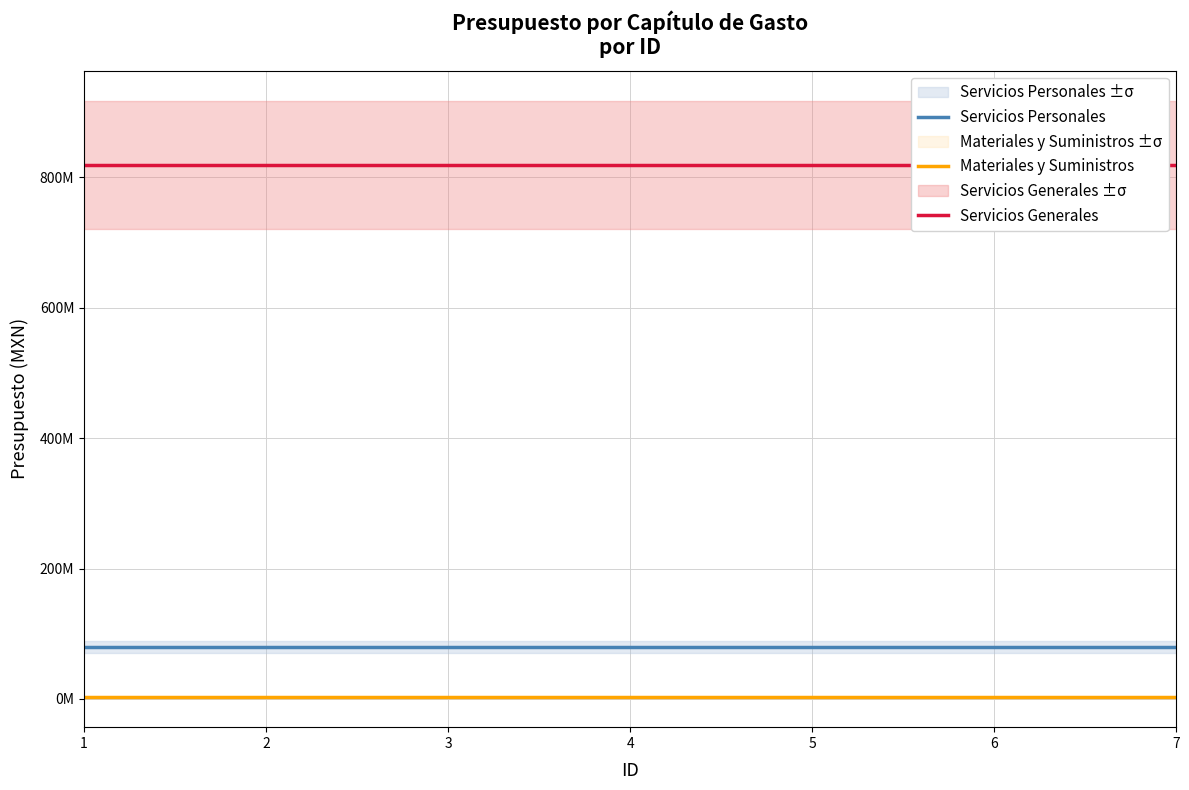

True or false: Servicios Generales and Servicios Personales intersect in this chart.

False